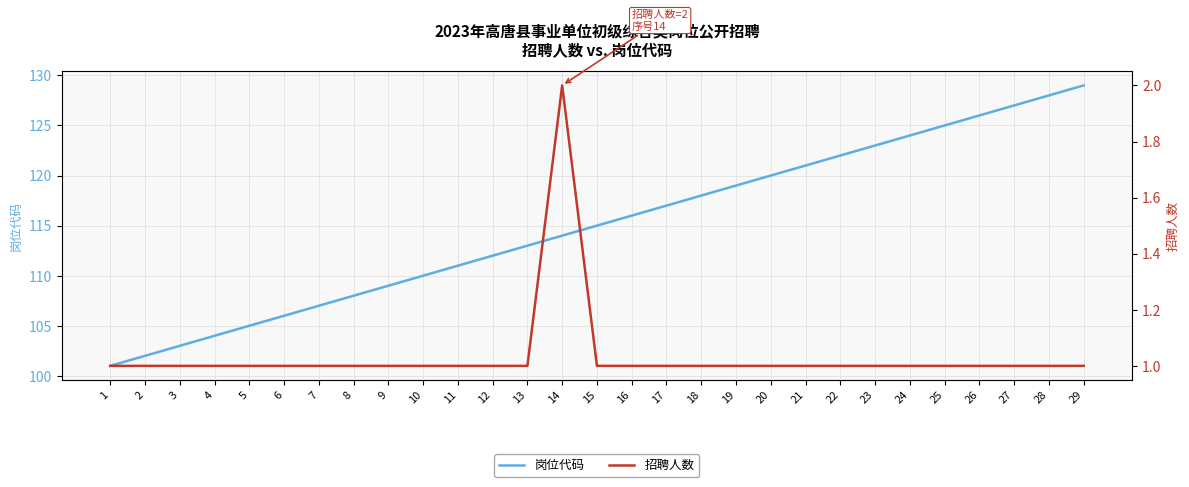

What are all the series names shown in the legend?

岗位代码, 招聘人数